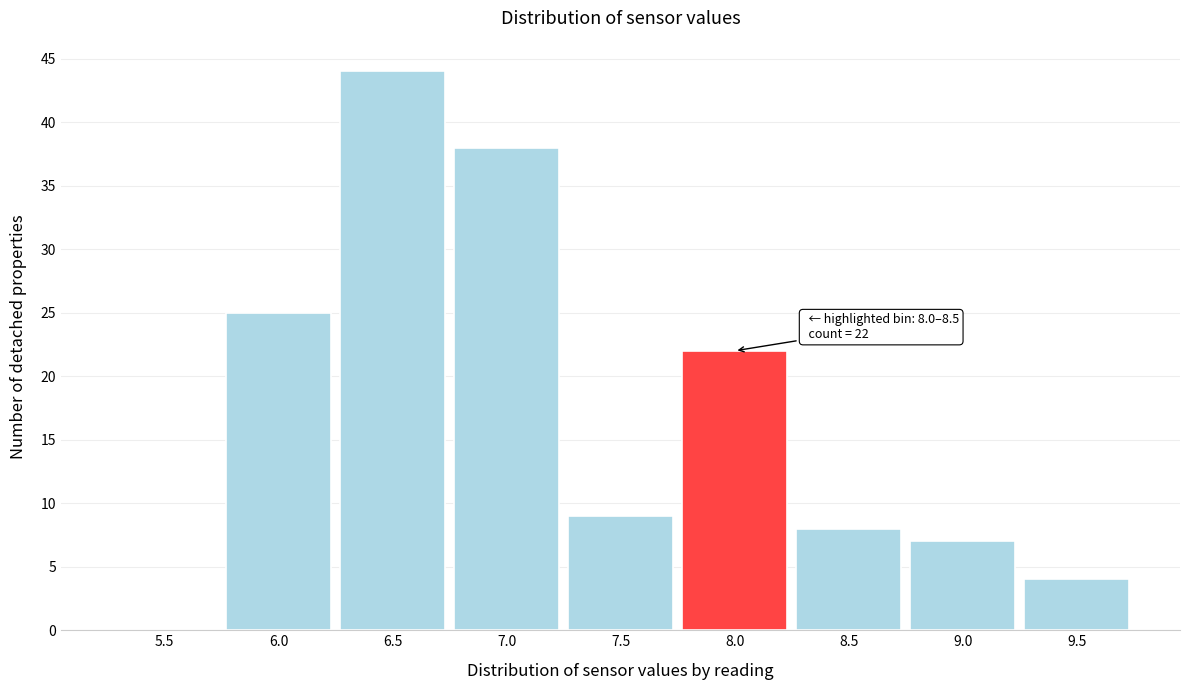

Reading left to right, what are all the values shown in this chart?

5.5=0	6.0=25	6.5=44	7.0=38	7.5=9	8.0=22	8.5=8	9.0=7	9.5=4